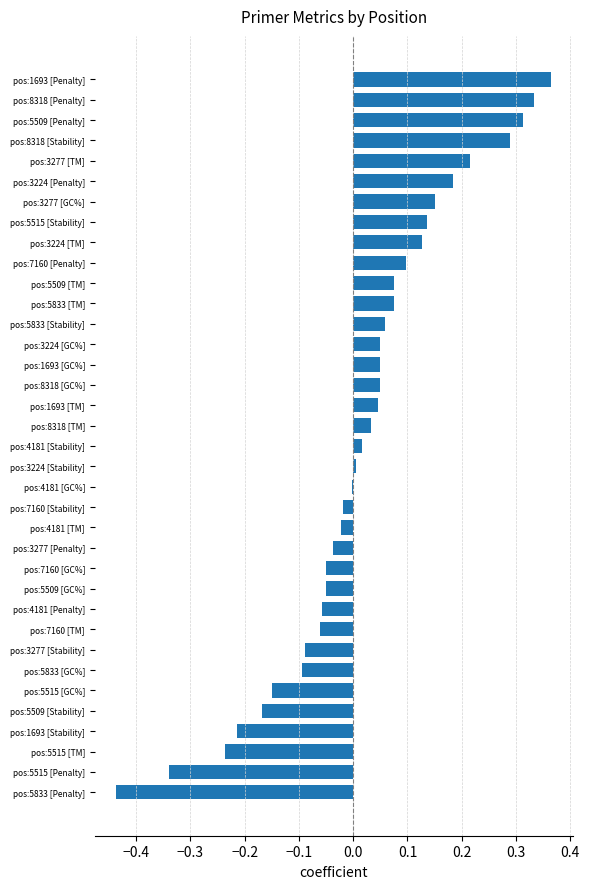

Which has a higher value, pos:7160 [TM] or pos:8318 [Stability]?

pos:8318 [Stability]